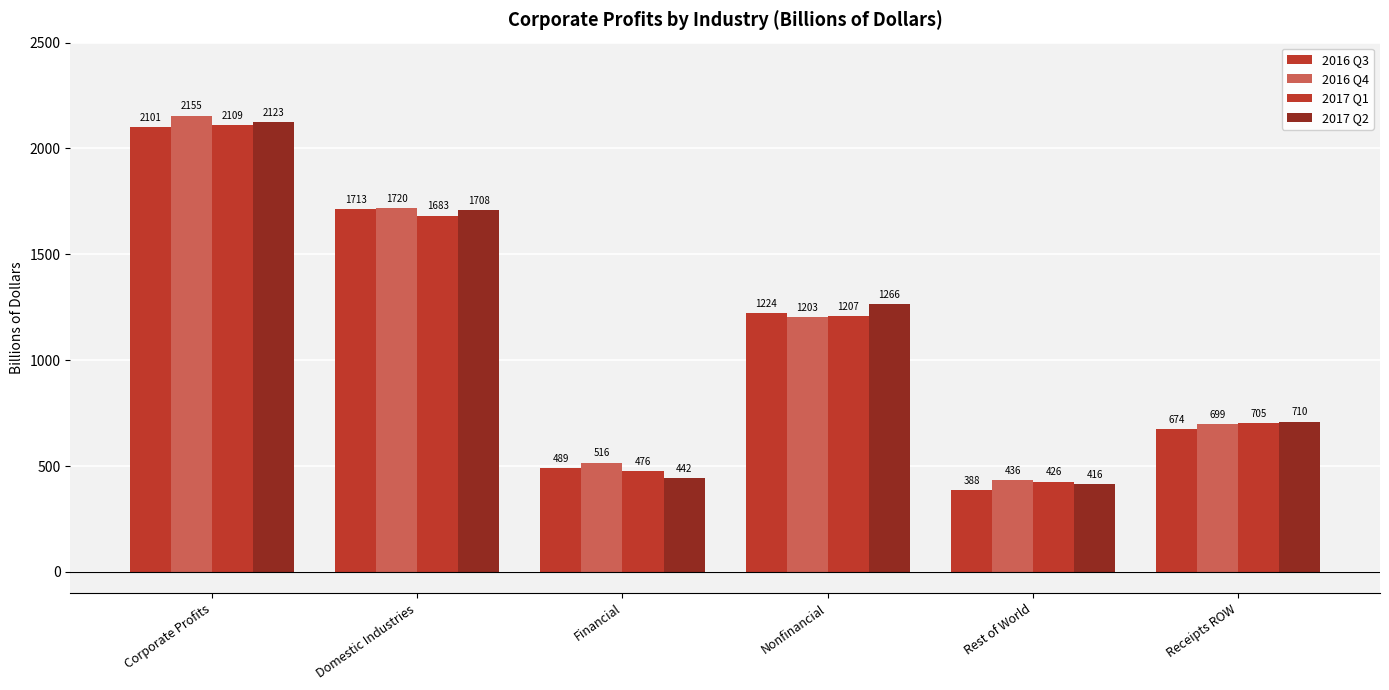

How many series are shown in this chart?

4